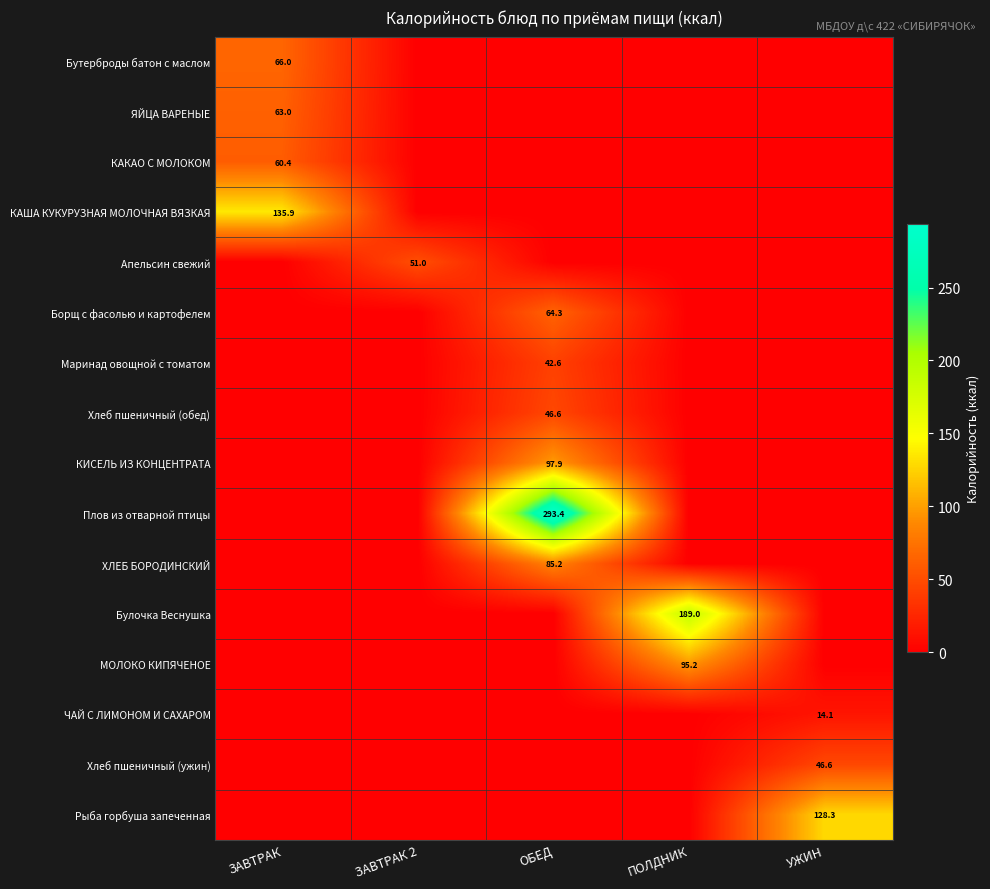

Which has a higher value, ЗАВТРАК 2 or ПОЛДНИК?

ЗАВТРАК 2